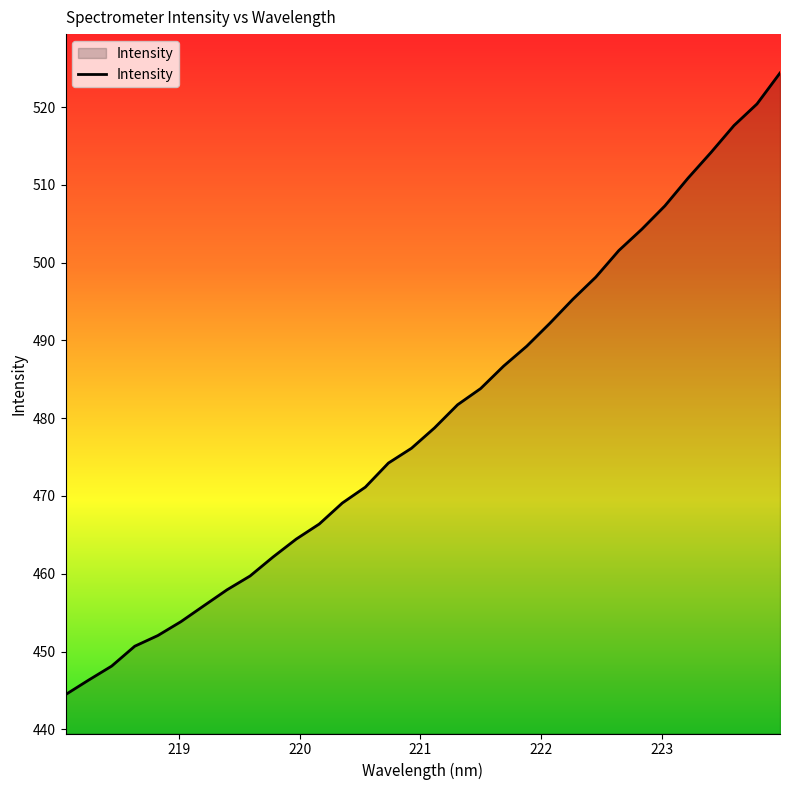

What is the minimum value shown in the chart?

444.5